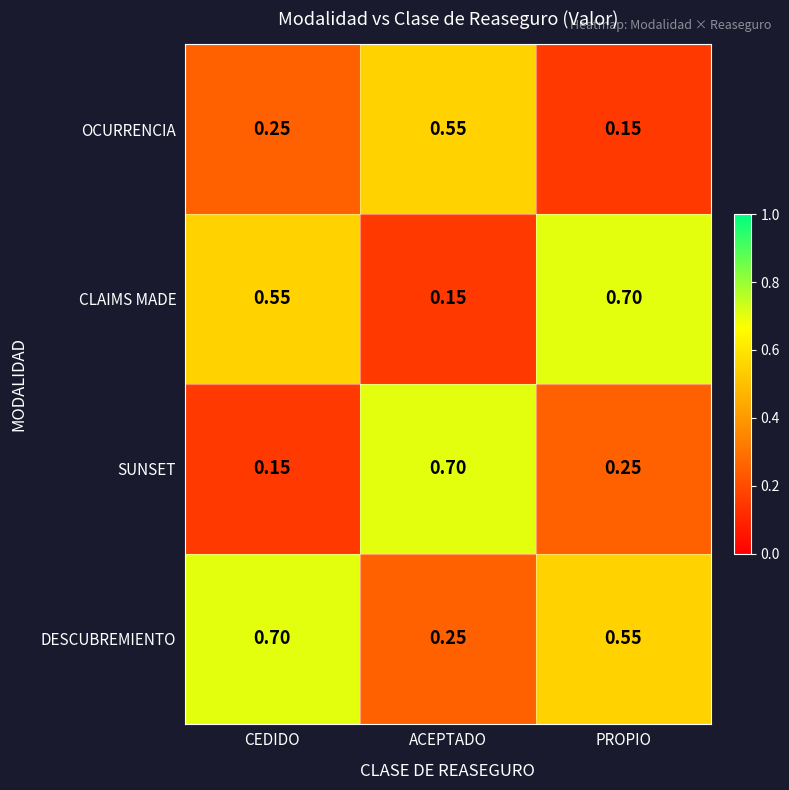

Is the value of CLAIMS MADE at ACEPTADO greater than the value of OCURRENCIA at ACEPTADO?

No